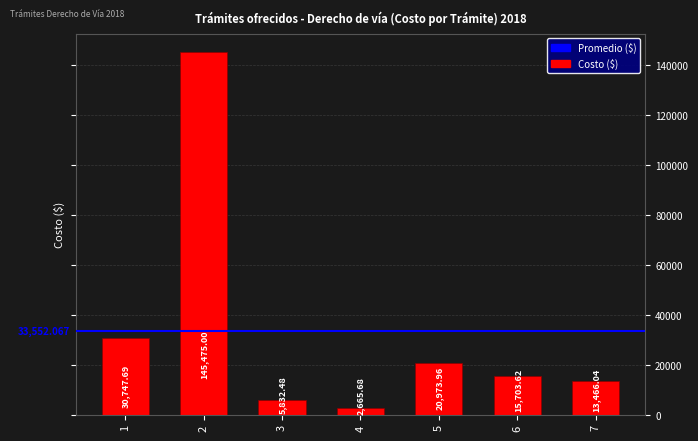

Rank the categories by value from highest to lowest.

2, 1, 5, 6, 7, 3, 4